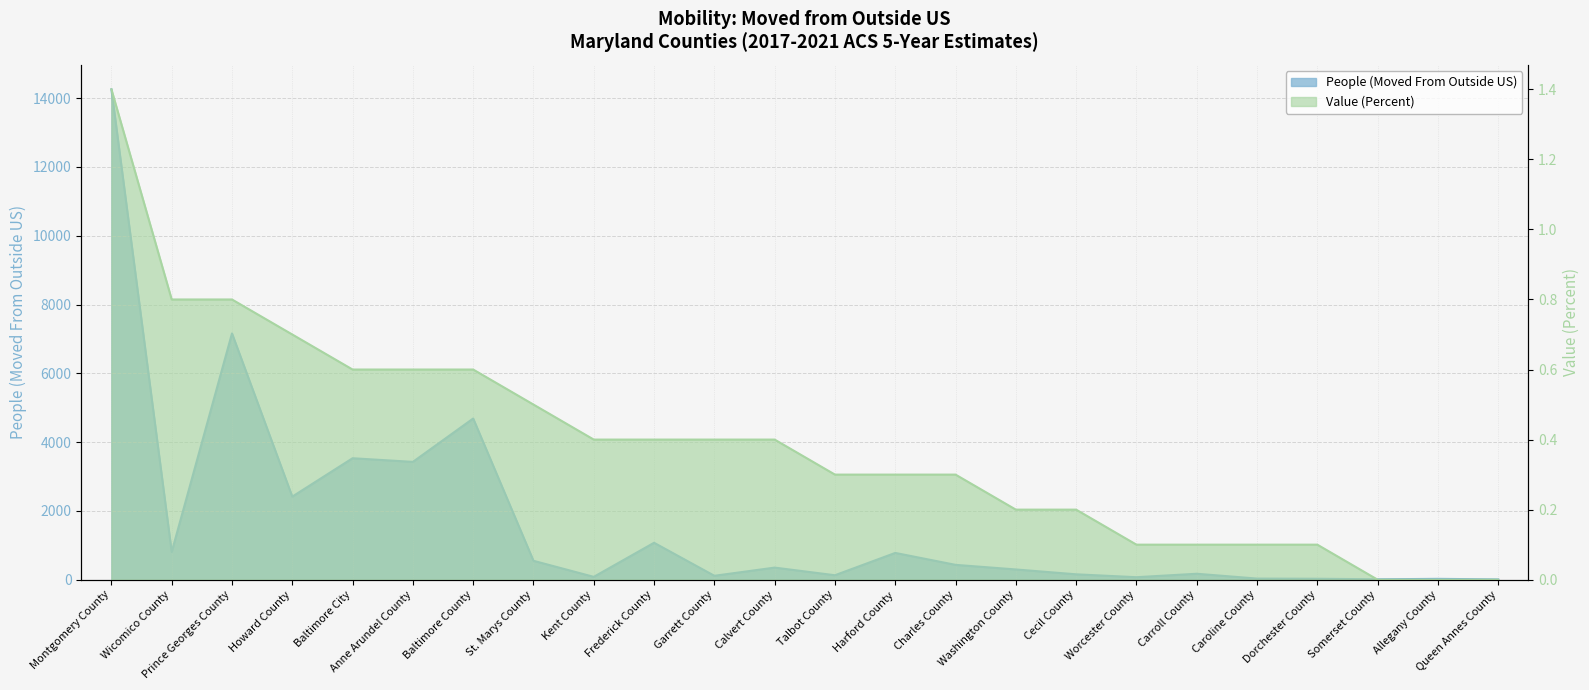

What is the value of the People (Moved From Outside US) point at the 23rd from the left?

24.0